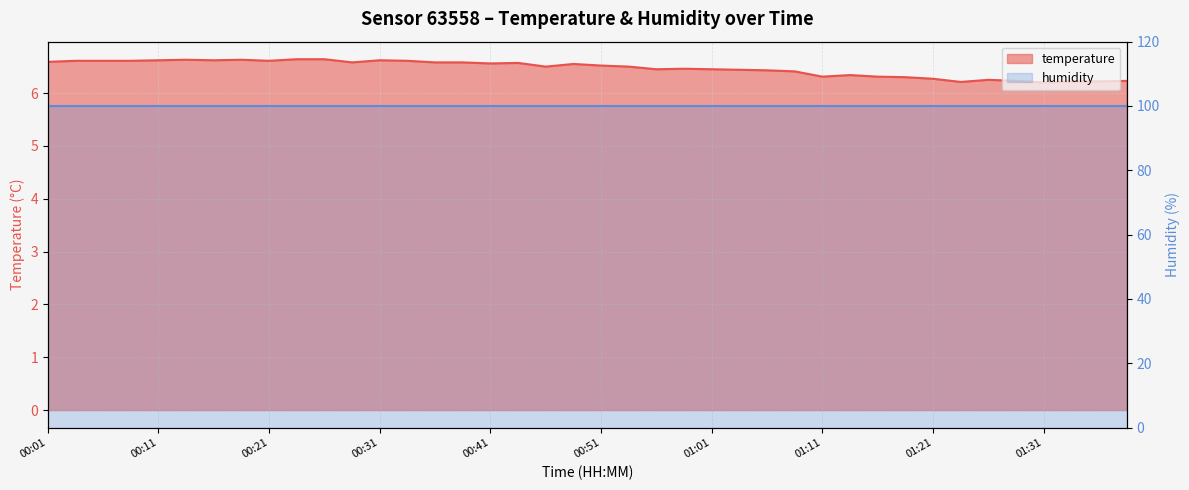

What is the difference between the maximum and minimum values?

0.4